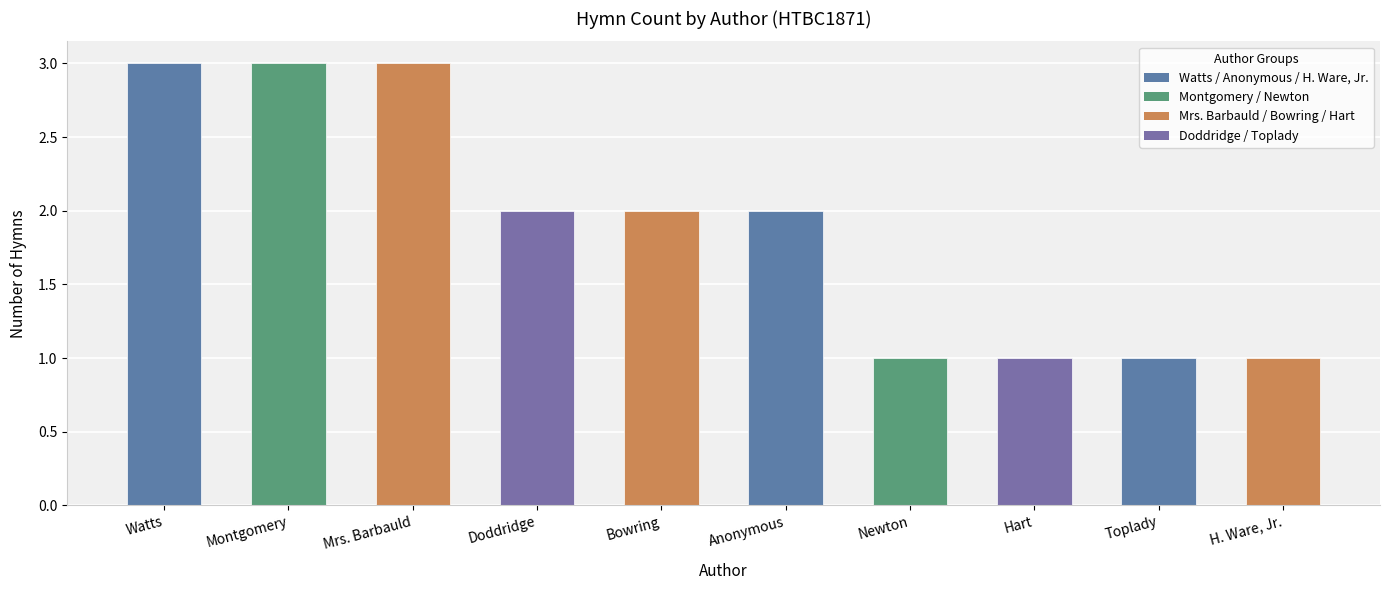

Between Newton and Doddridge, which is larger?

Doddridge